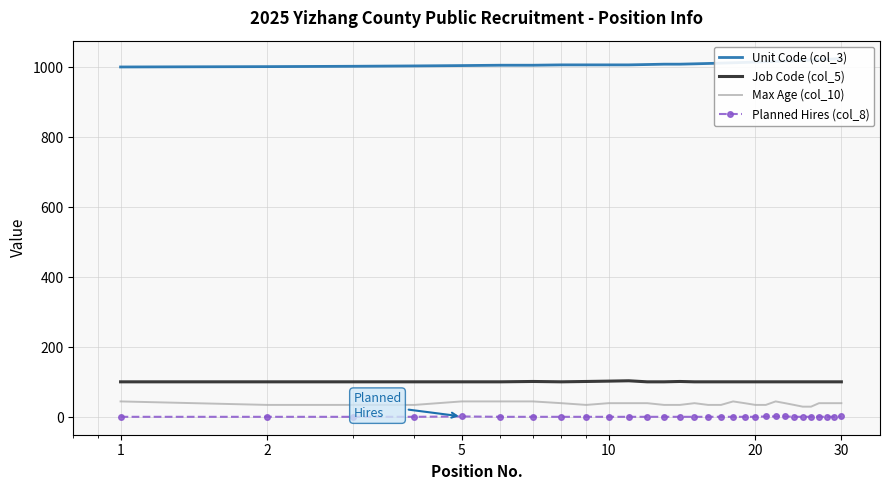

How many series are shown in this chart?

4